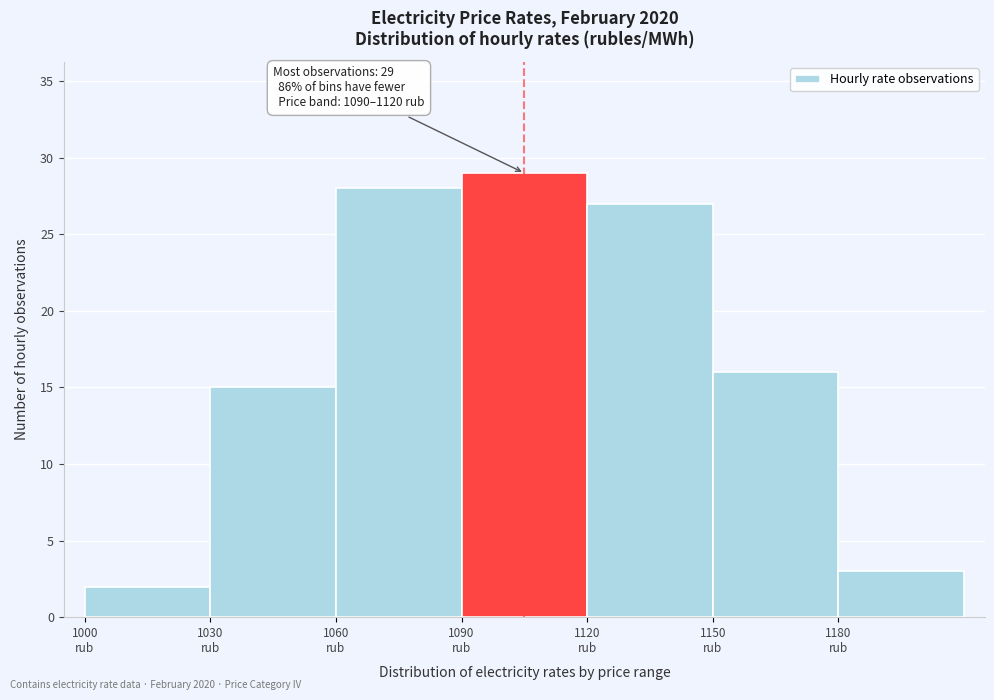

Which range on the x-axis has the tallest bar?

1090 to 1120